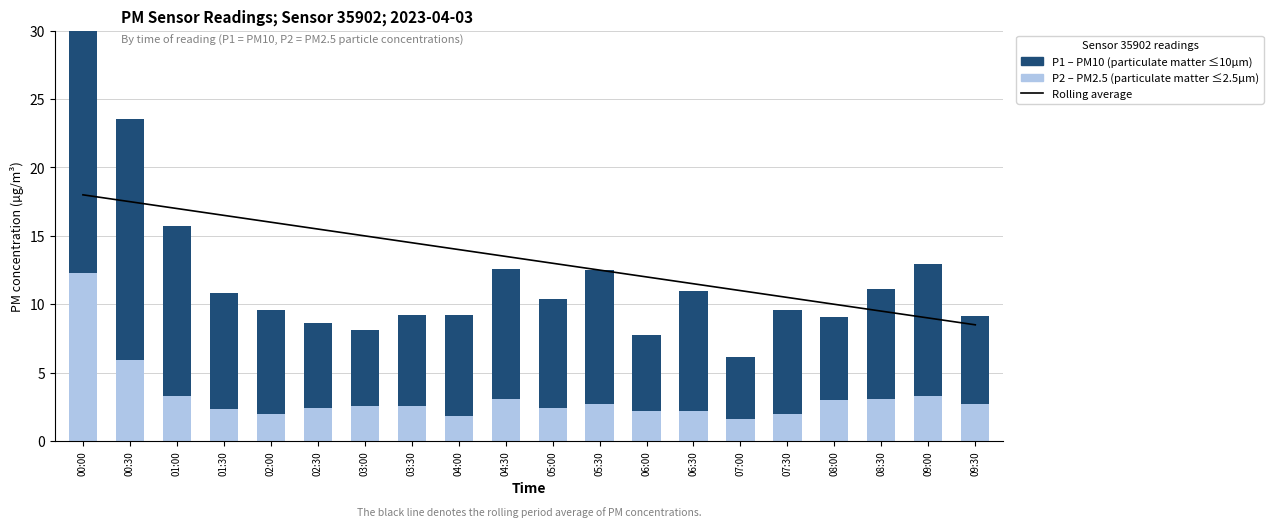

True or false: Five-period rolling avg has a value of 12.0 at 00:00.

False